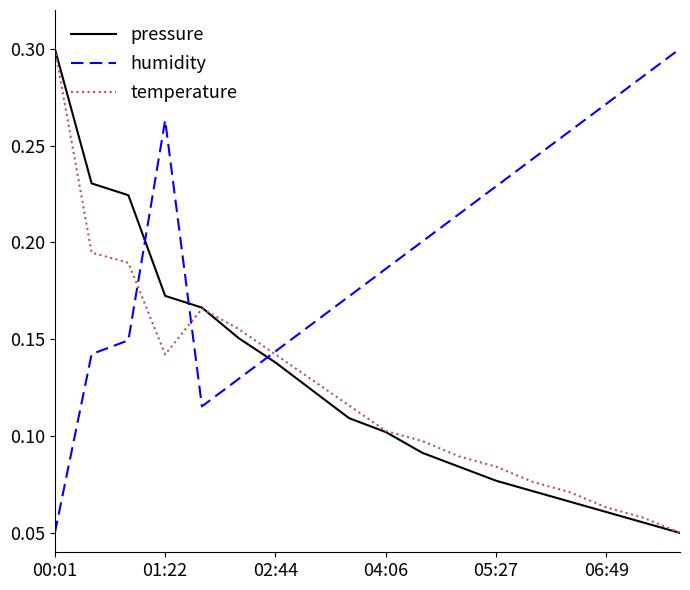

True or false: humidity has more than 0 points higher than both neighbors.

True